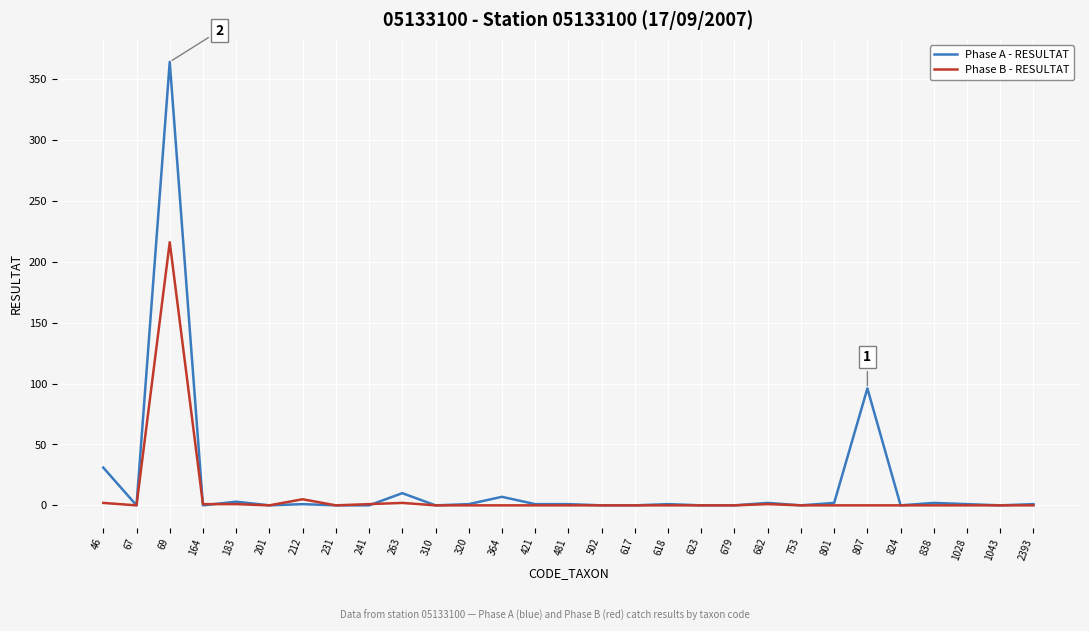

At which category does the chart reach its peak across all series?

69